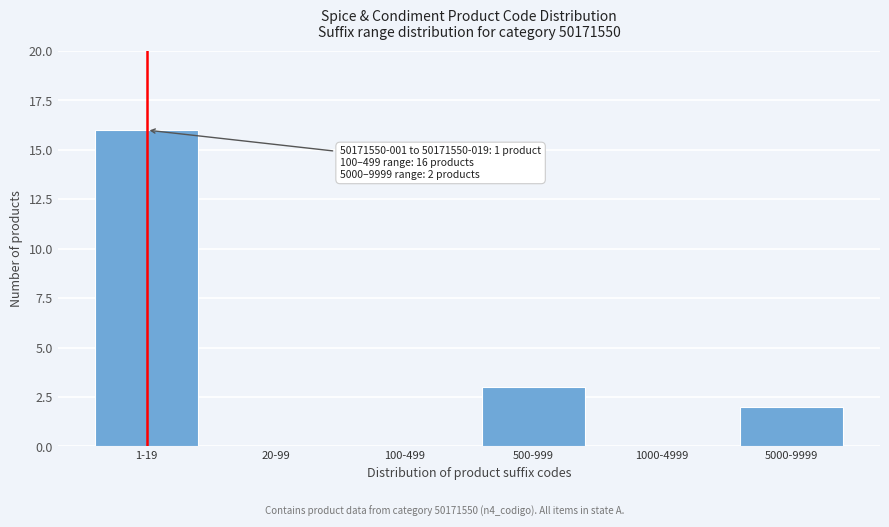

Reading right to left, list all the values displayed in this chart.

5000-9999=2	1000-4999=0	500-999=3	100-499=0	20-99=0	1-19=16